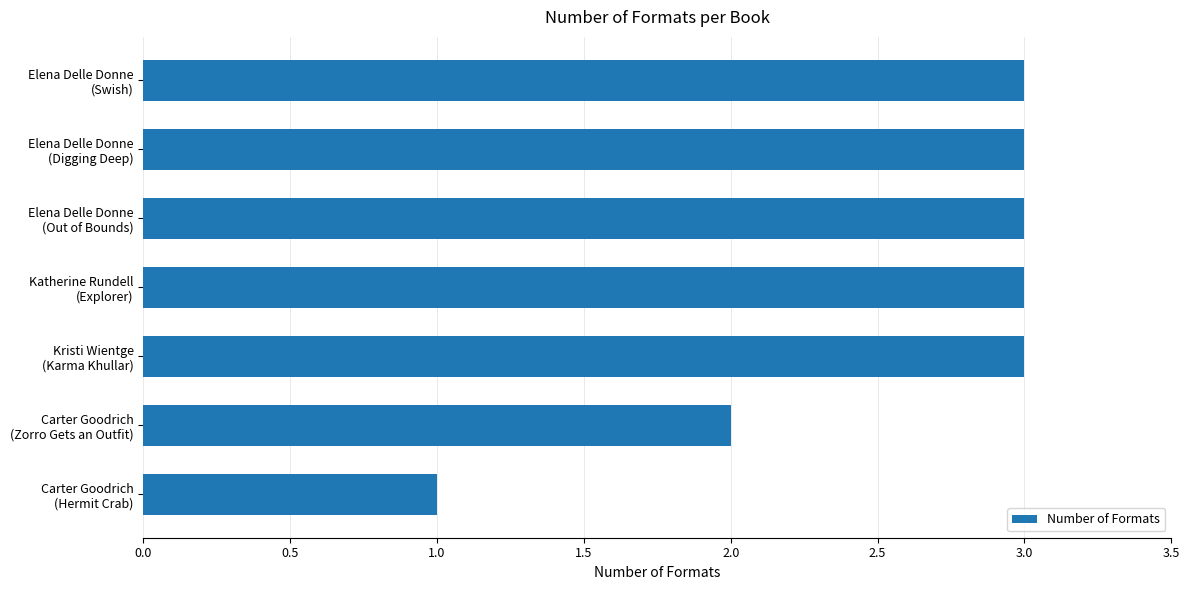

What is the greatest value displayed?

3